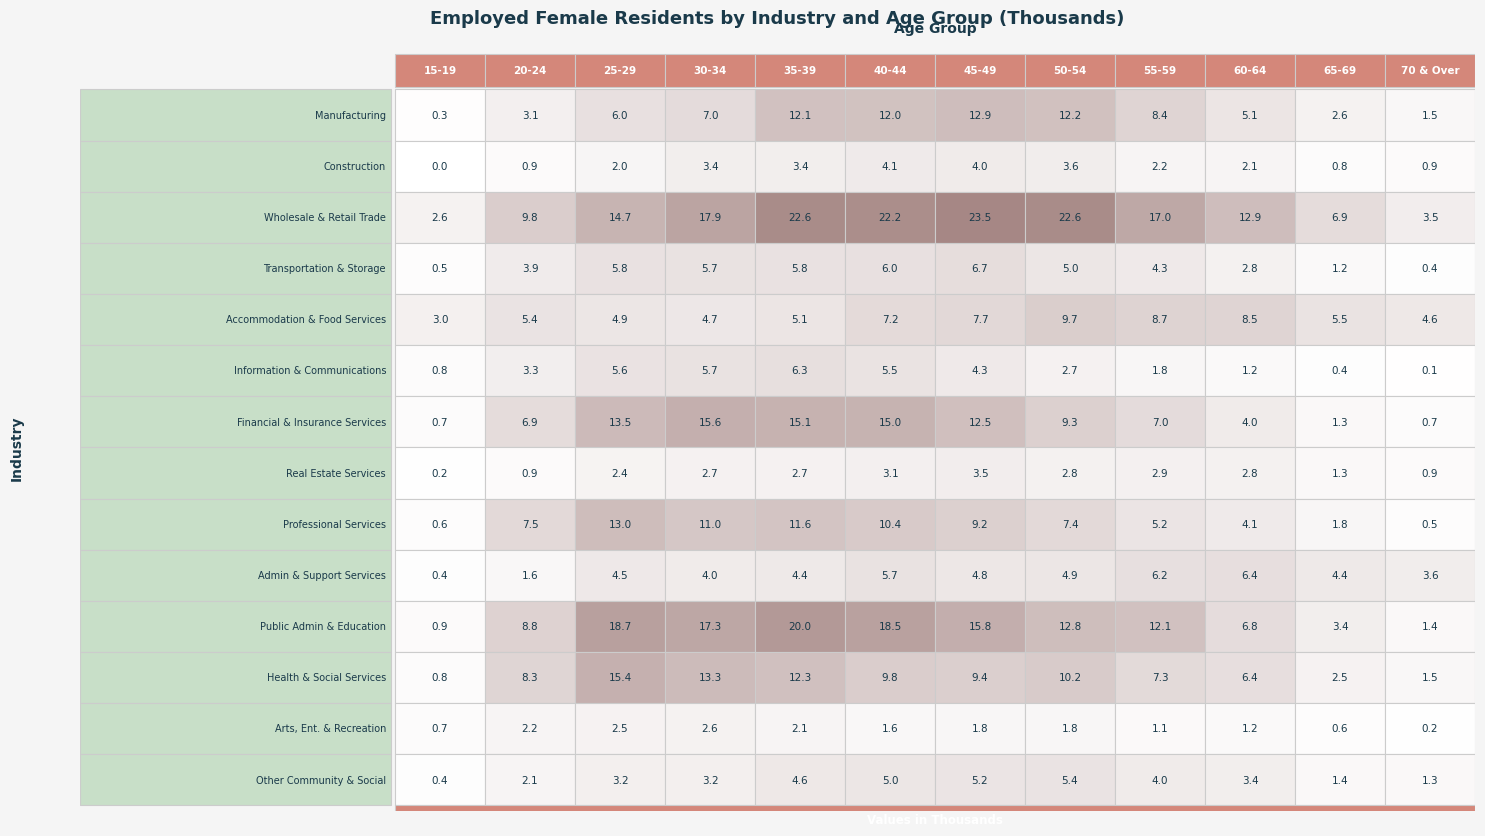

Rank the series by their maximum value, from highest to lowest.

Wholesale & Retail Trade, Public Admin & Education, Financial & Insurance Services, Health & Social Services, Professional Services, Manufacturing, Accommodation & Food Services, Transportation & Storage, Admin & Support Services, Information & Communications, Other Community & Social, Construction, Real Estate Services, Arts, Ent. & Recreation